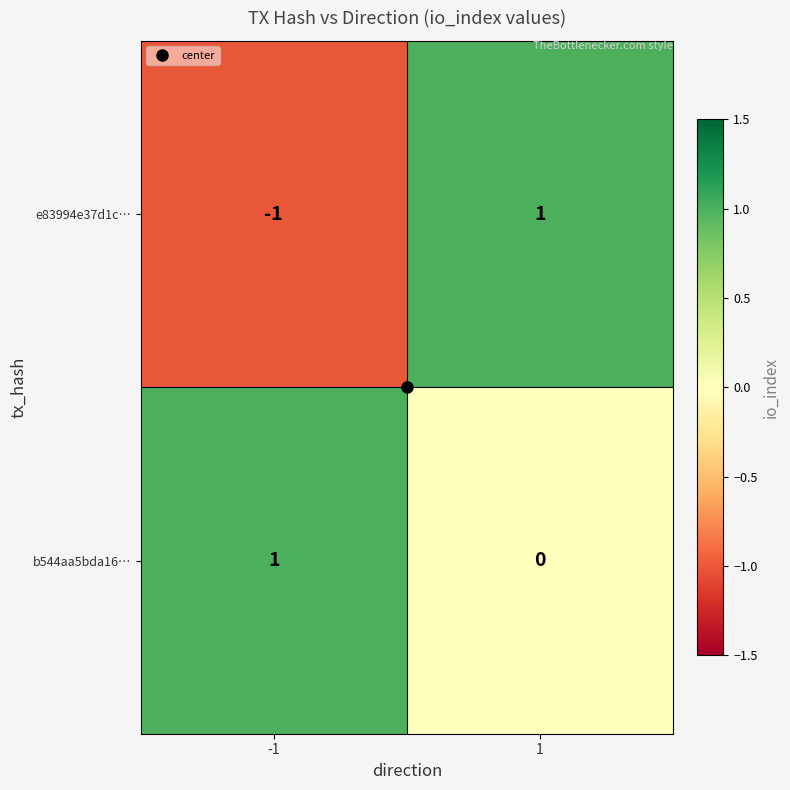

The value of e83994e37d1c… at 1 is 2. True or false?

False